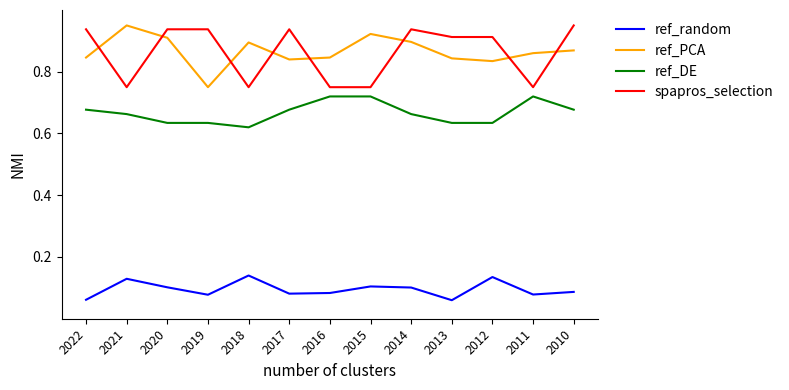

At 2014, list the series in order from smallest to largest.

ref_random, ref_DE, ref_PCA, spapros_selection